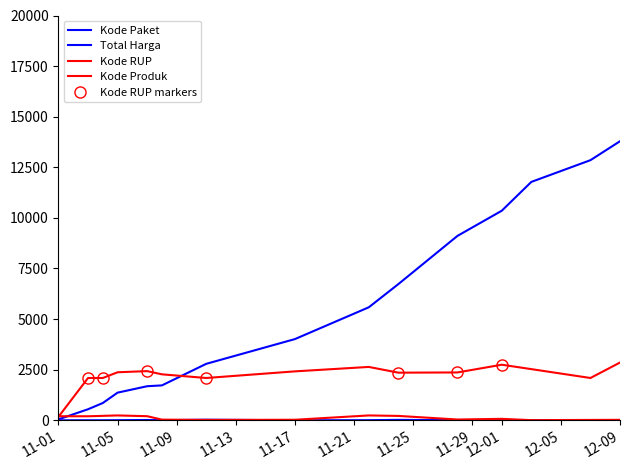

At which category is the sum across all series the highest?

12-09